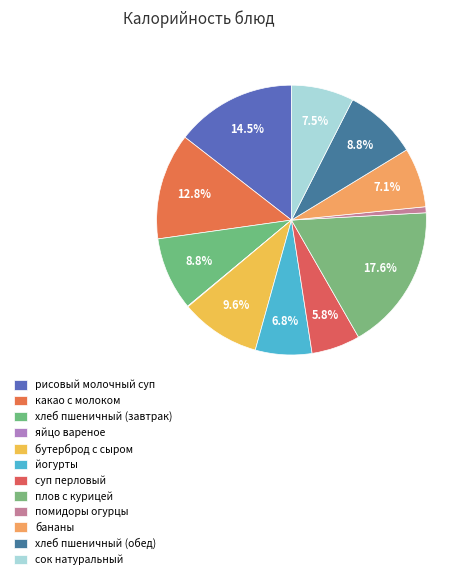

How many segments does this pie chart have?

12